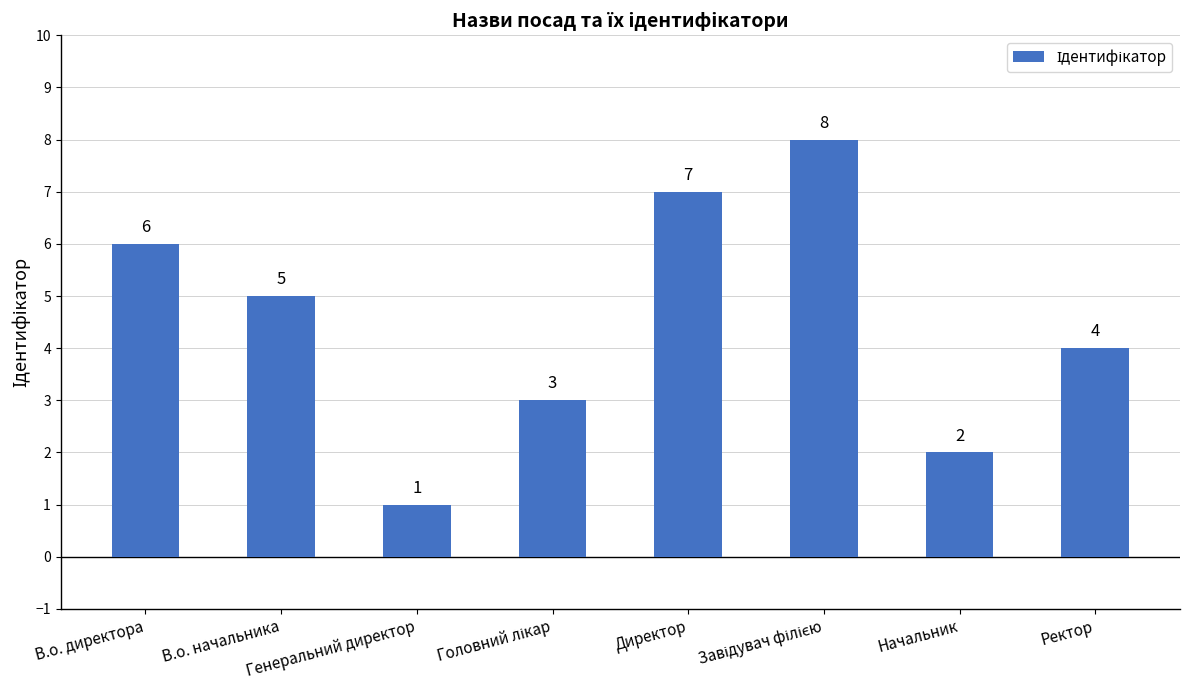

What is the greatest value displayed?

8